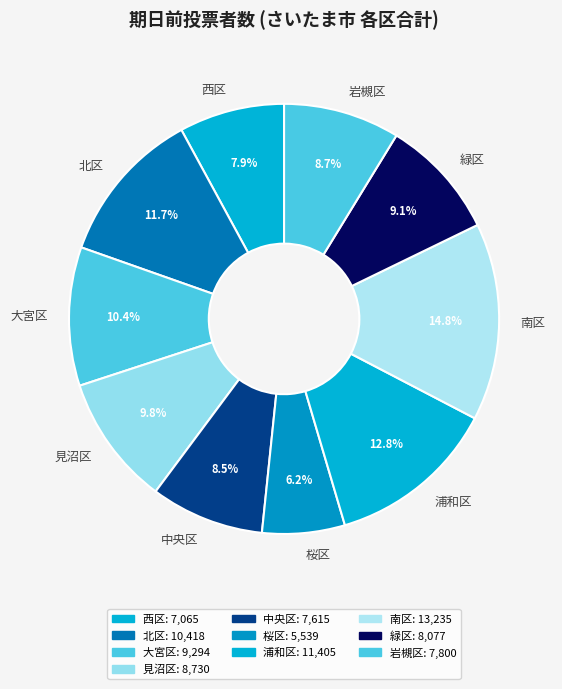

Does 北区 account for over 50% of the chart?

No